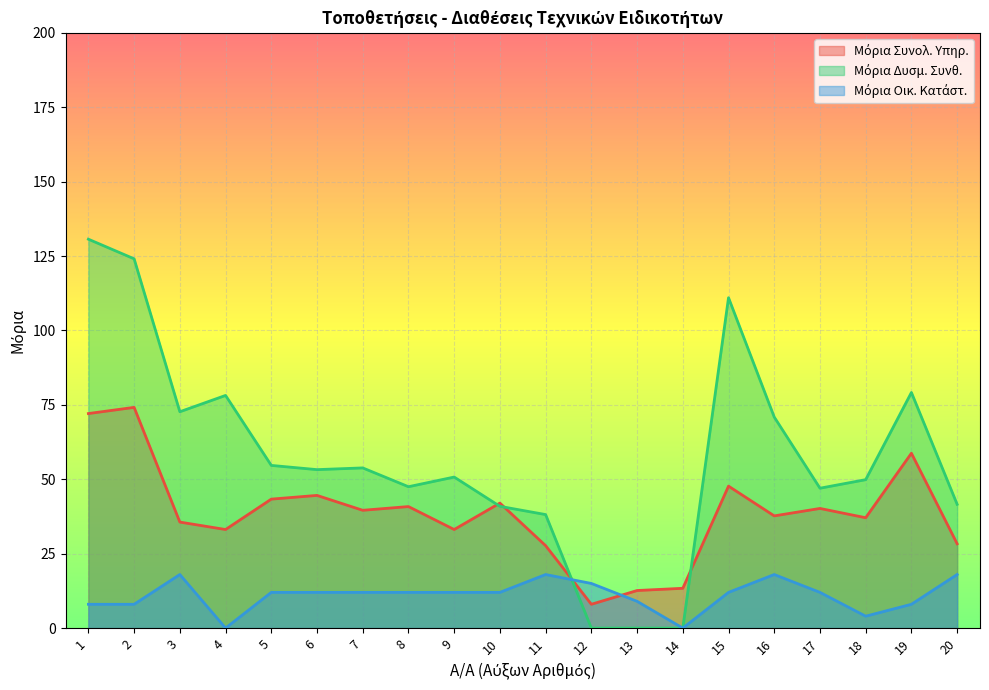

Which series ends up on top after the final intersection of Μόρια Συνολ. Υπηρ. and Μόρια Δυσμ. Συνθ.?

Μόρια Δυσμ. Συνθ.